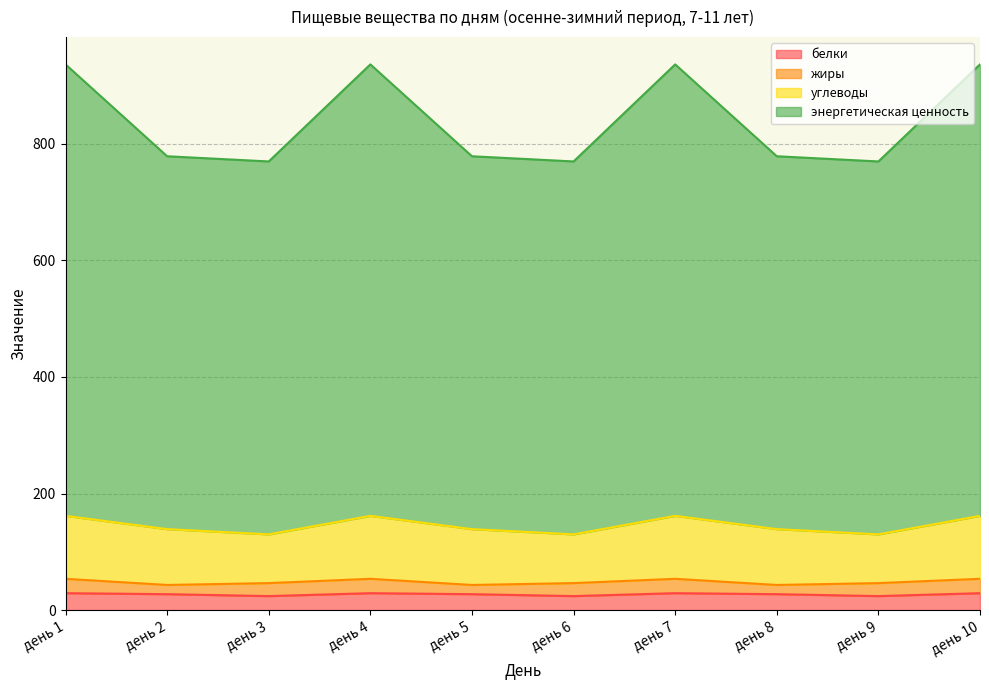

What is the average value of the энергетическая ценность series?

838.9